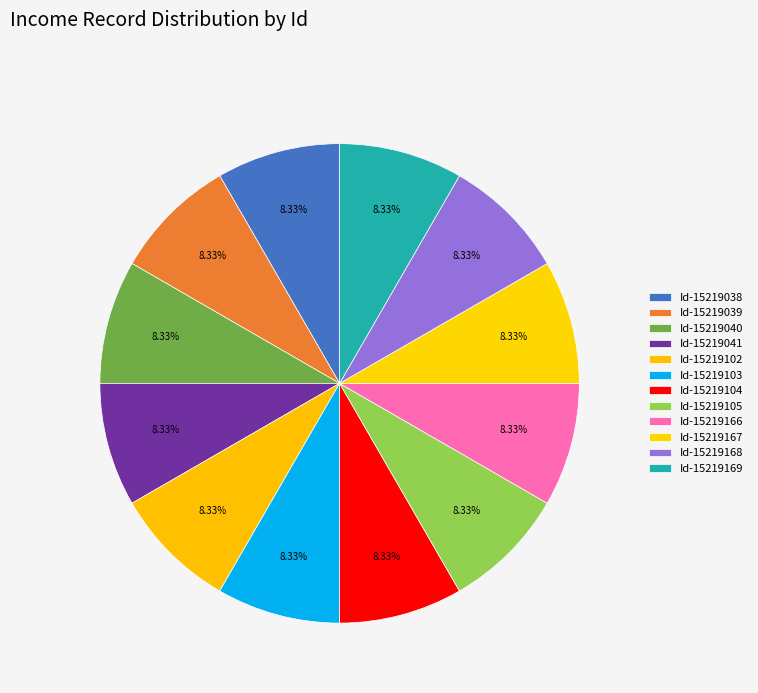

To the nearest percent, what portion does Id-15219169 represent?

8%